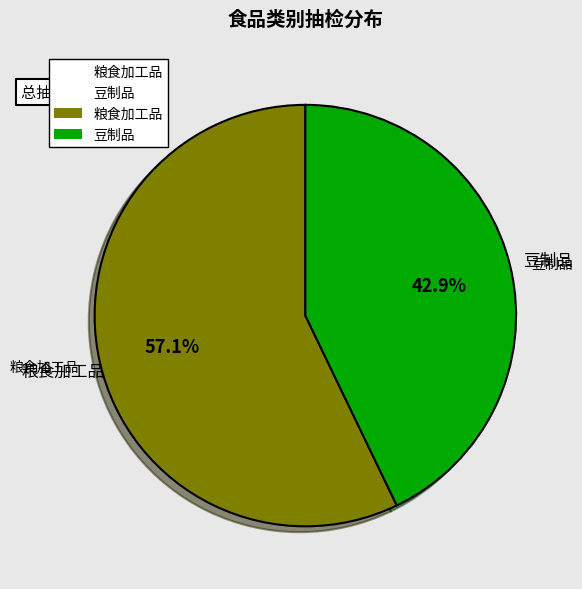

What is the largest slice in the pie chart?

粮食加工品